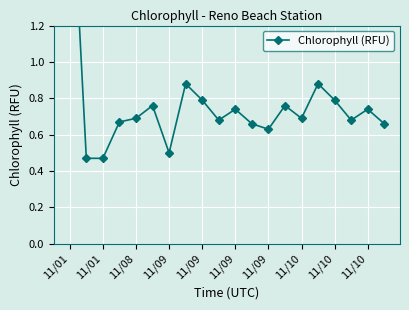

What is the average value?

0.8